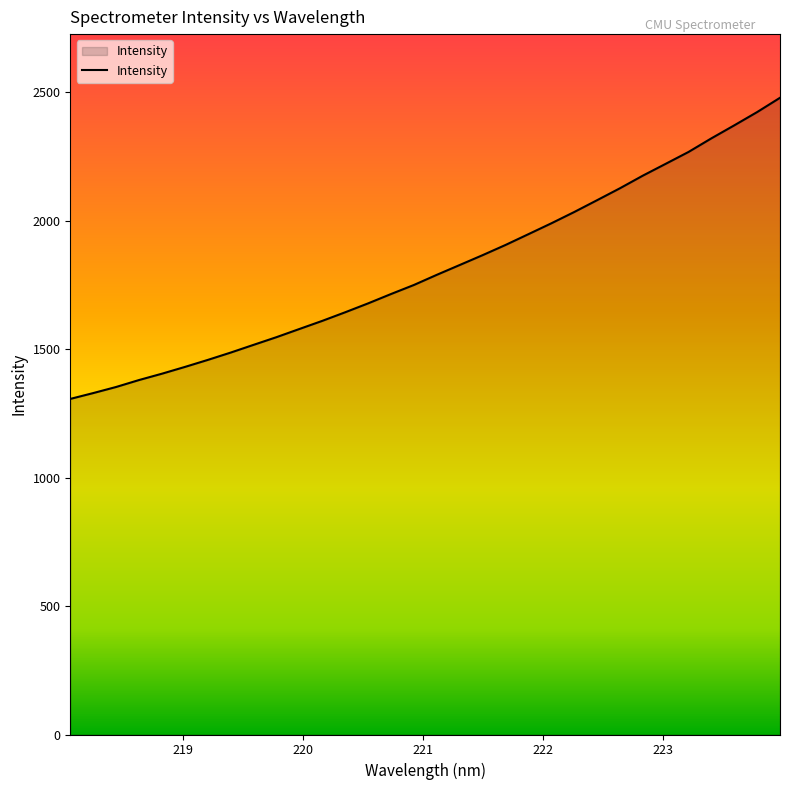

What is the difference between the maximum and minimum values?

1171.8